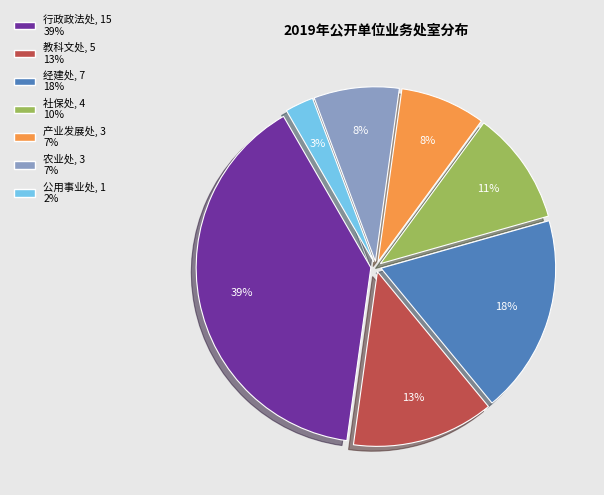

Is the sum of 农业处 and 教科文处 greater than half?

No